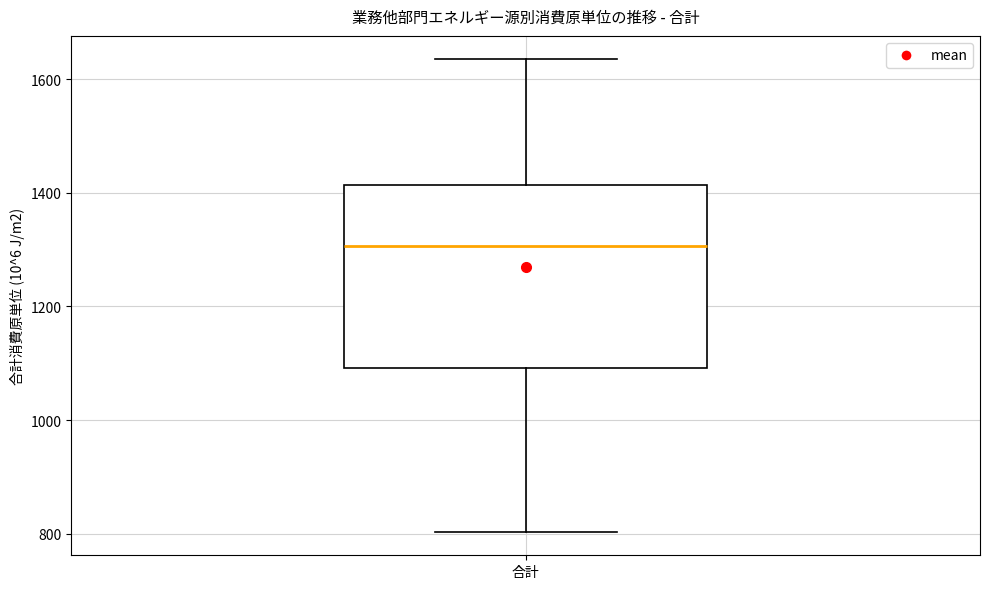

Read this box plot against the y-axis: the position of the median line, the range covered by the box, and the ends of both whiskers. The values are not printed on the chart, so give them approximately, as read against the axis.

median 1300, box 1100 to 1420, whiskers 800 to 1640